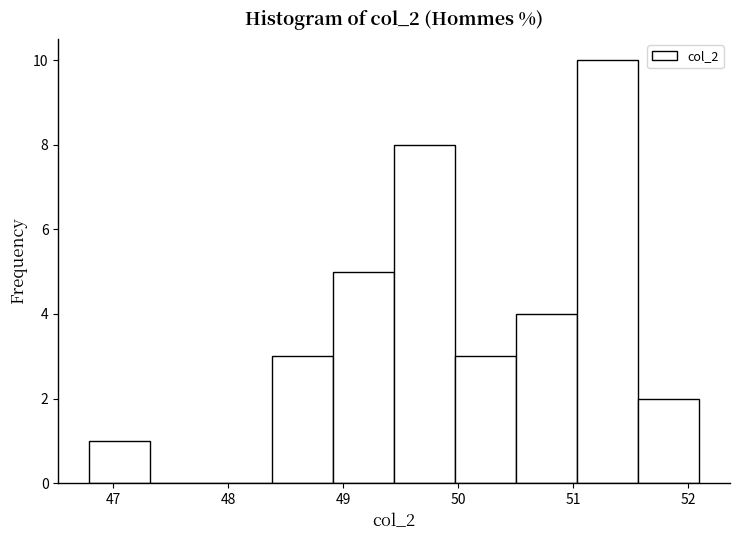

Over which range of the x-axis is the bar tallest?

51.0 to 51.6